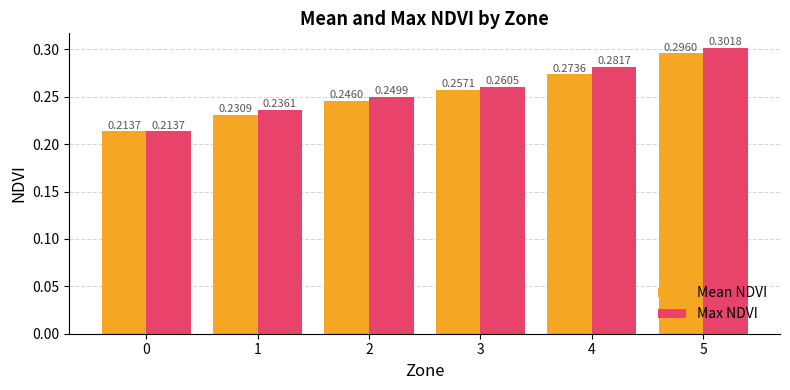

Count the number of data series in this chart.

2